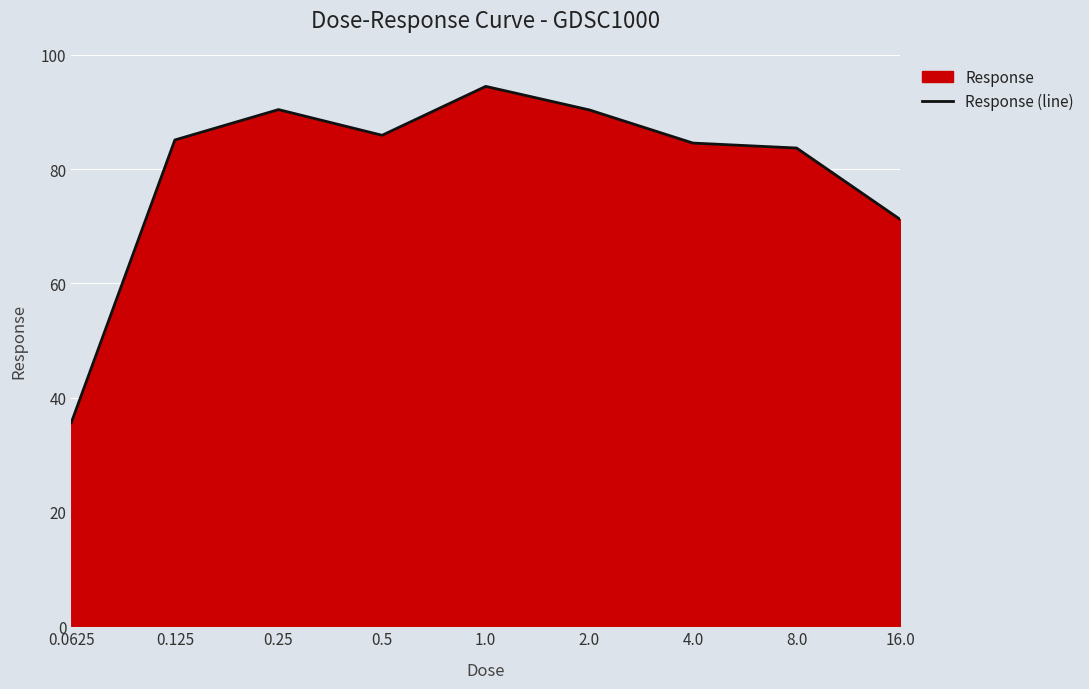

What is the label of the 8th point from the right?

0.125